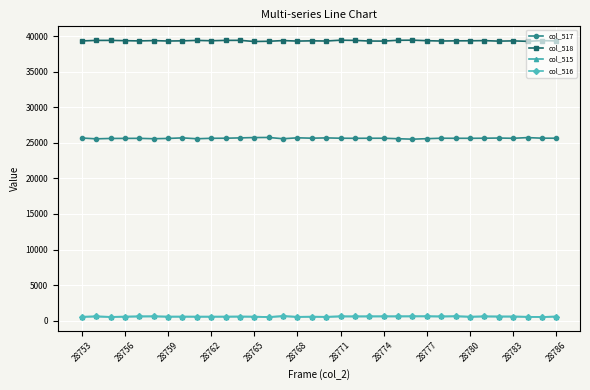

What is the difference between the maximum and minimum values in the col_517 series?

240